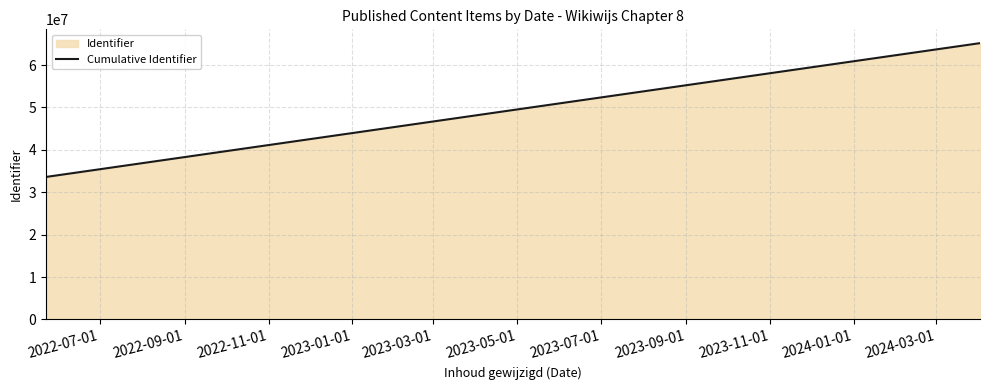

What is the difference between the maximum and minimum values?

31562545